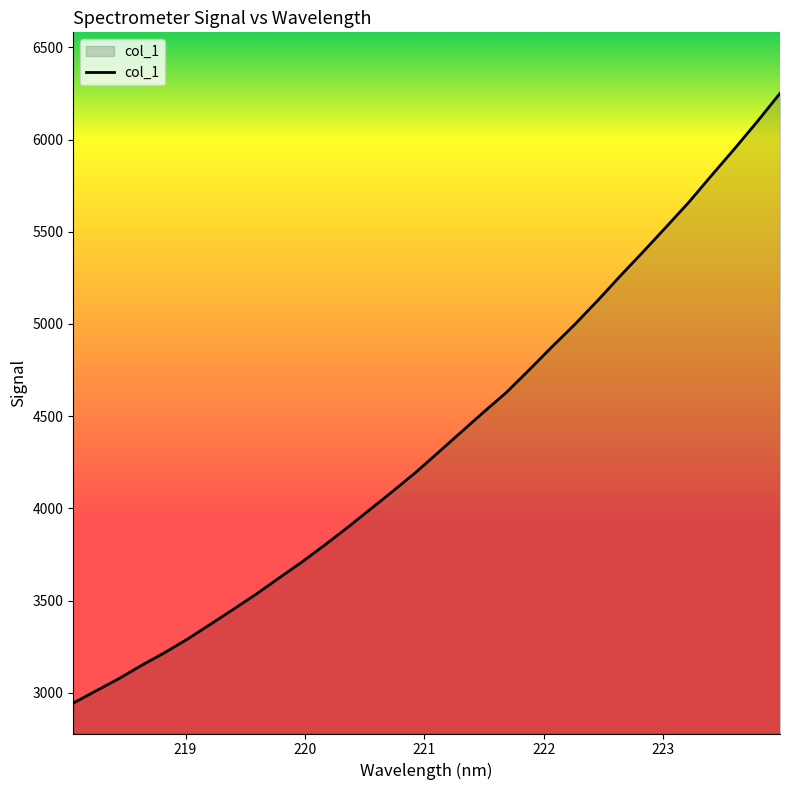

How many lines are shown in the chart?

1